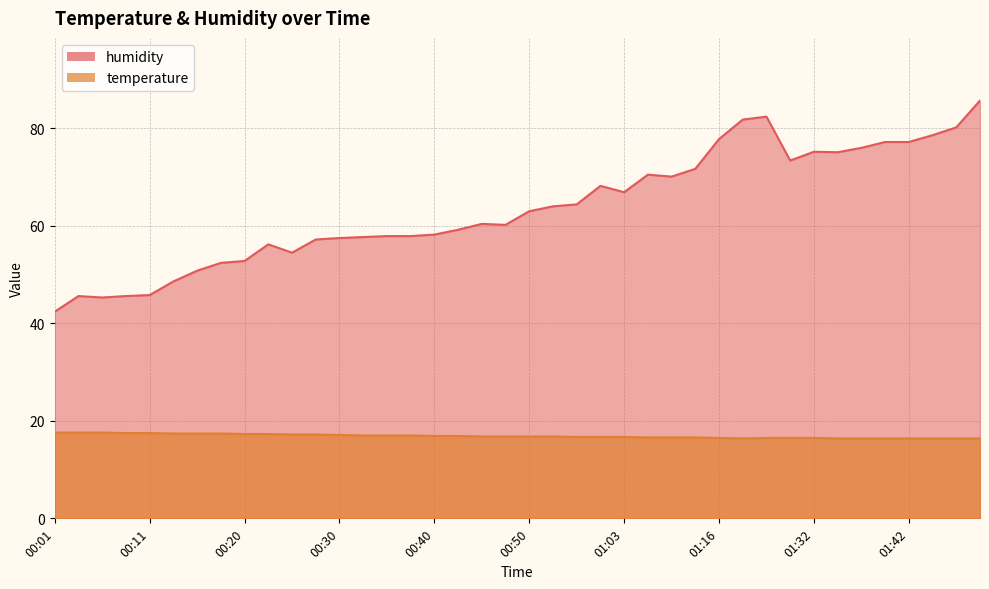

At which category does humidity reach its first local peak?

00:03